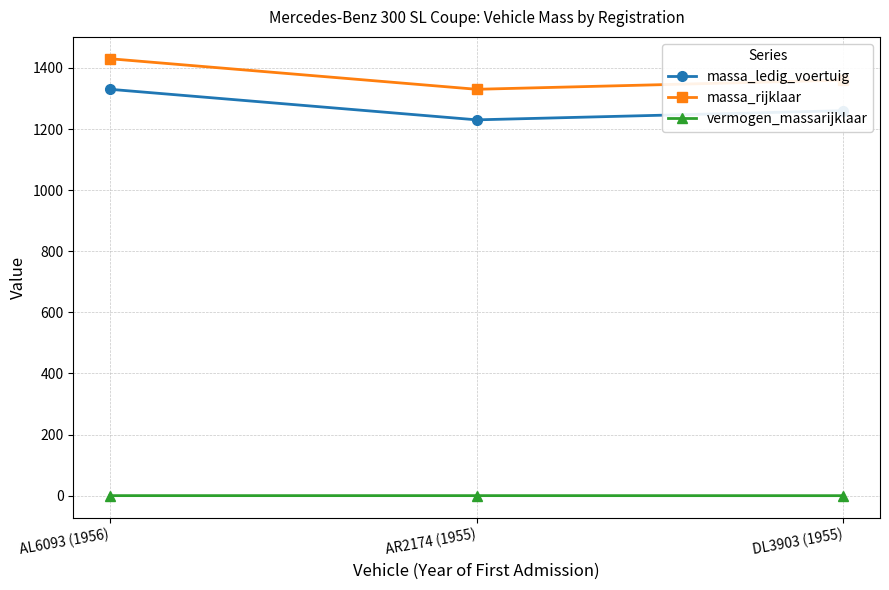

How many data points does each series have?

3